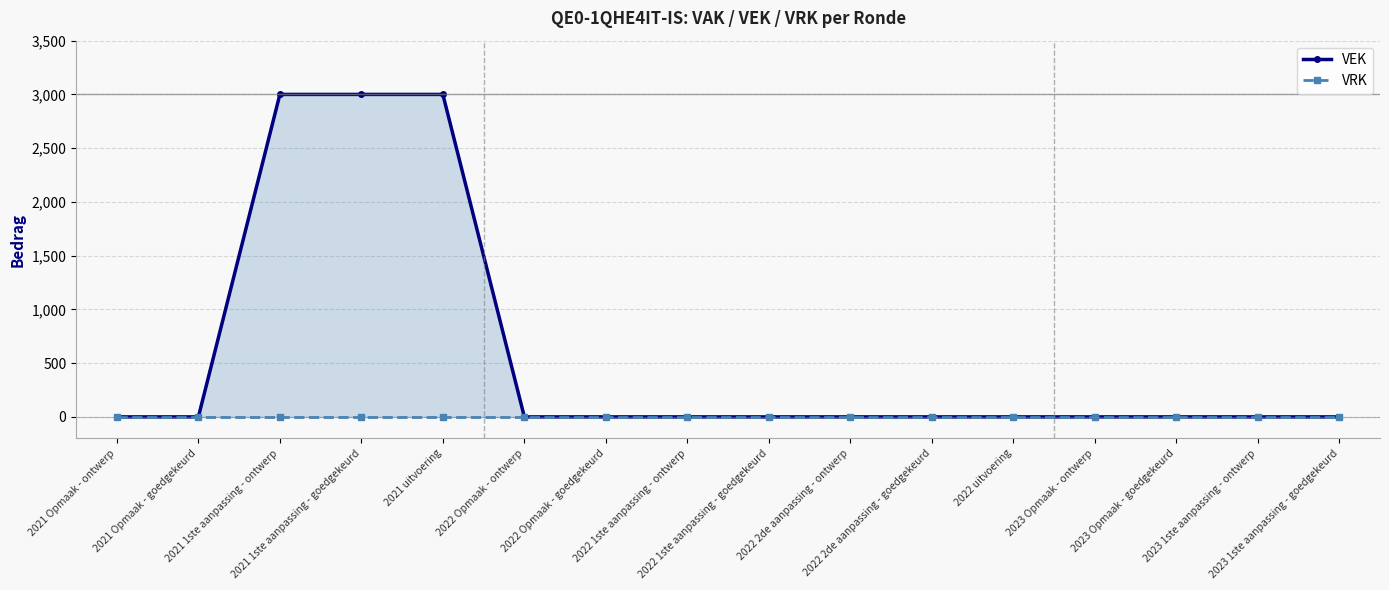

What is the label of the 13th point from the right?

2021 1ste aanpassing - goedgekeurd